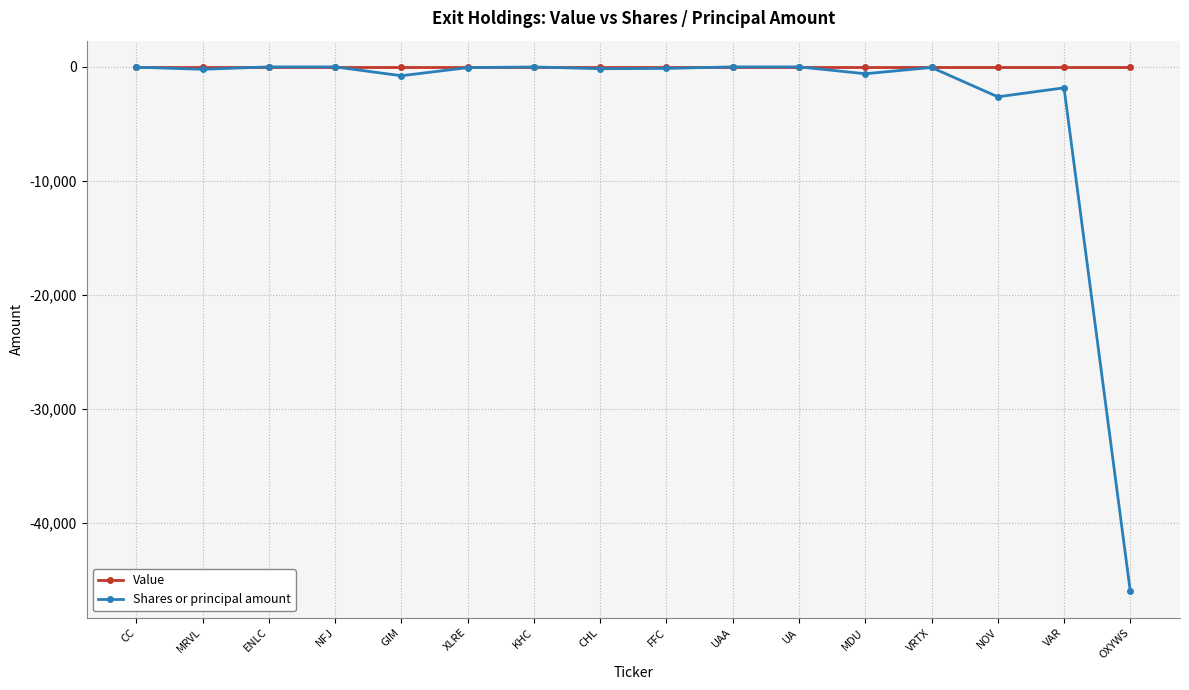

The value of Value at CHL is 0. True or false?

True